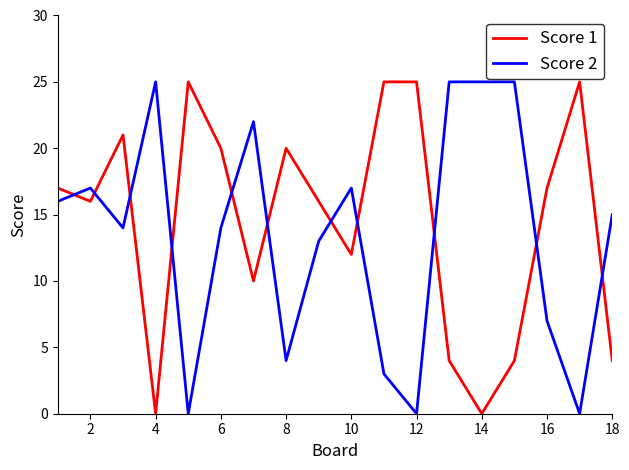

List the series in order of their overall mean, lowest first.

Score 2, Score 1